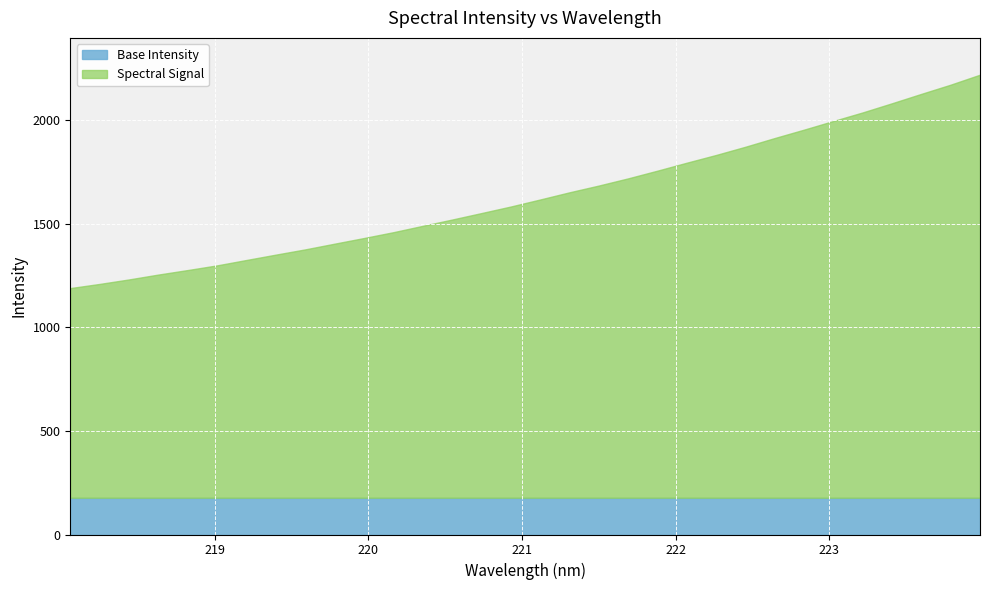

Is it true that the value at 219.0156 is 1298.8?

True